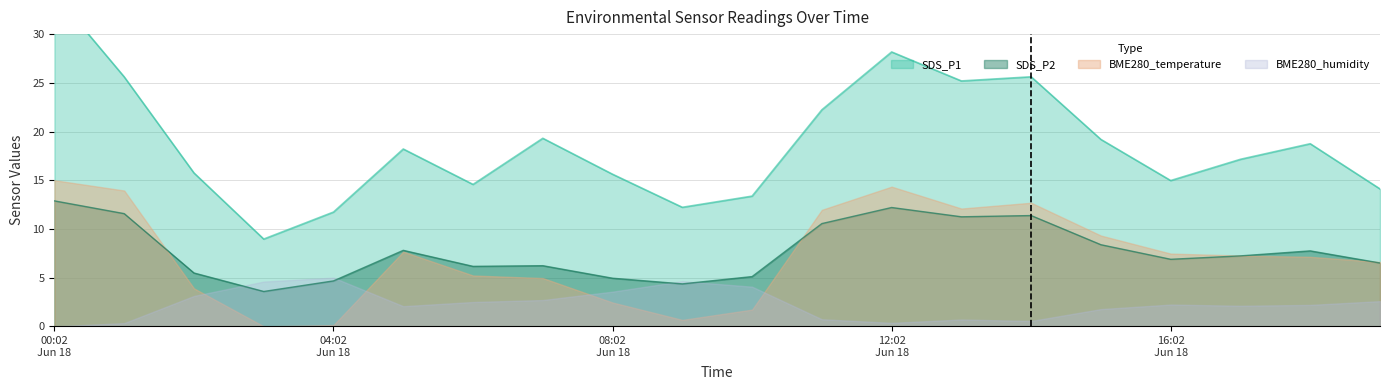

What is the lowest value of the SDS_P2 series?

3.6